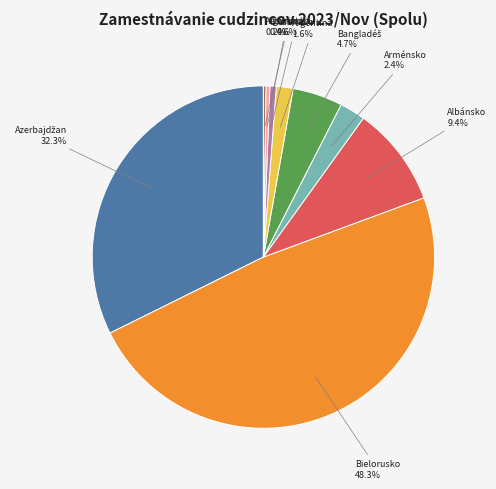

To the nearest percent, what is the difference between the largest and smallest slice percentages?

48%